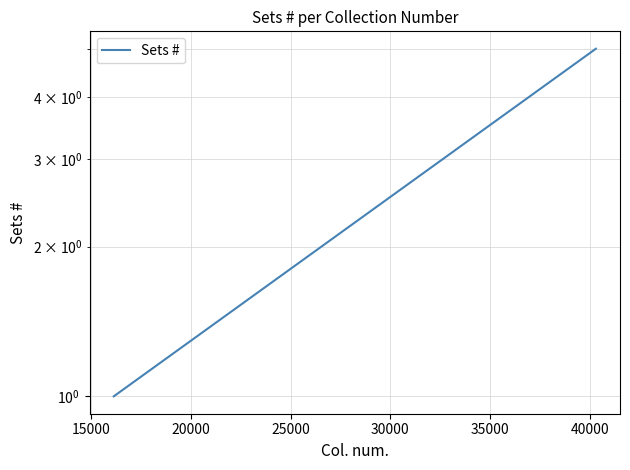

How many lines are shown in the chart?

1